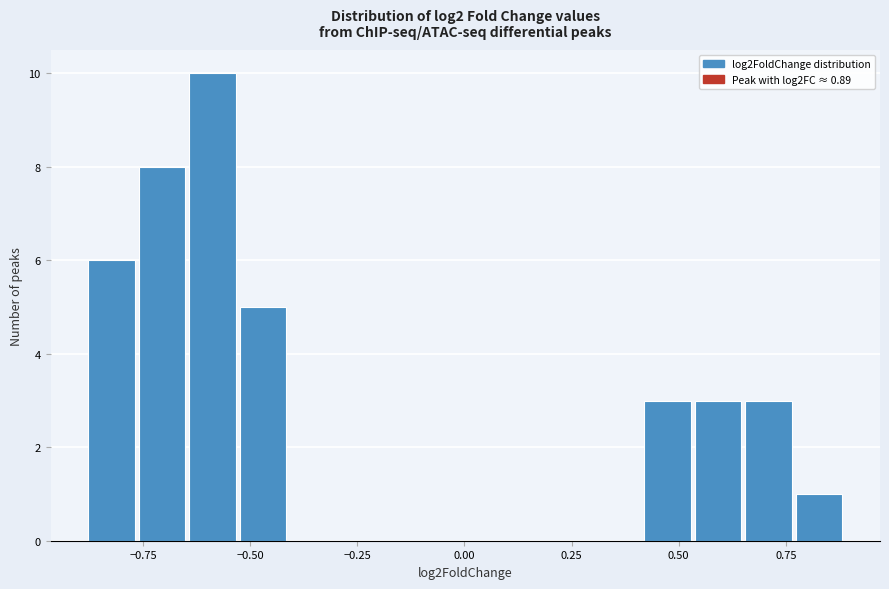

Read against the x-axis, roughly where is the centre of the tallest bar?

-0.60